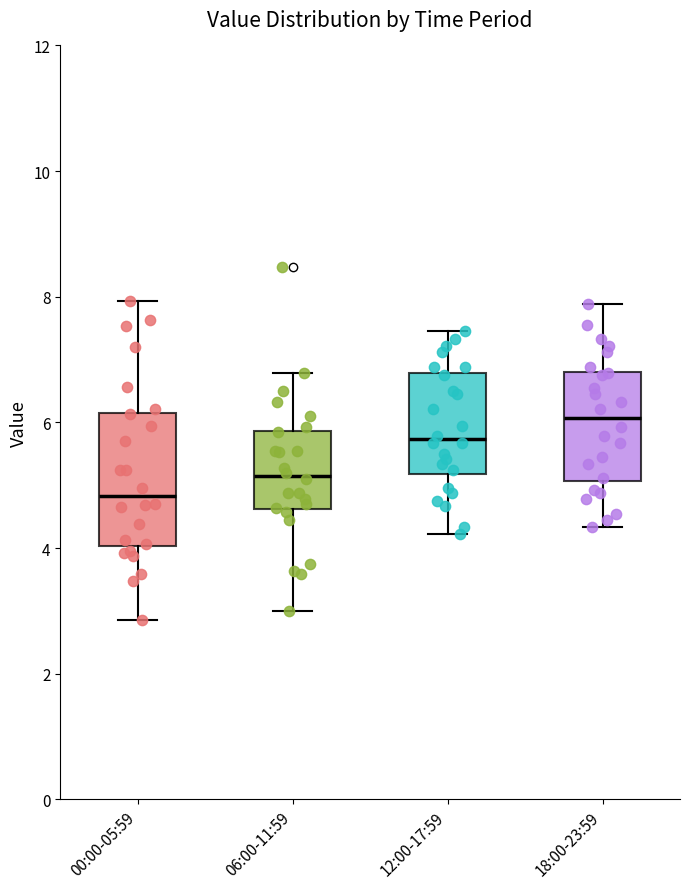

Reading left to right, read every box against the y-axis: the position of its median line, the range the box covers, and the ends of its whiskers. The values are not printed on the chart, so give them approximately, as read against the axis.

00:00-05:59: median 4.8, box 4.0 to 6.2, whiskers 2.8 to 8.0
06:00-11:59: median 5.2, box 4.6 to 5.8, whiskers 3.0 to 6.8
12:00-17:59: median 5.8, box 5.2 to 6.8, whiskers 4.2 to 7.4
18:00-23:59: median 6.0, box 5.0 to 6.8, whiskers 4.4 to 7.8